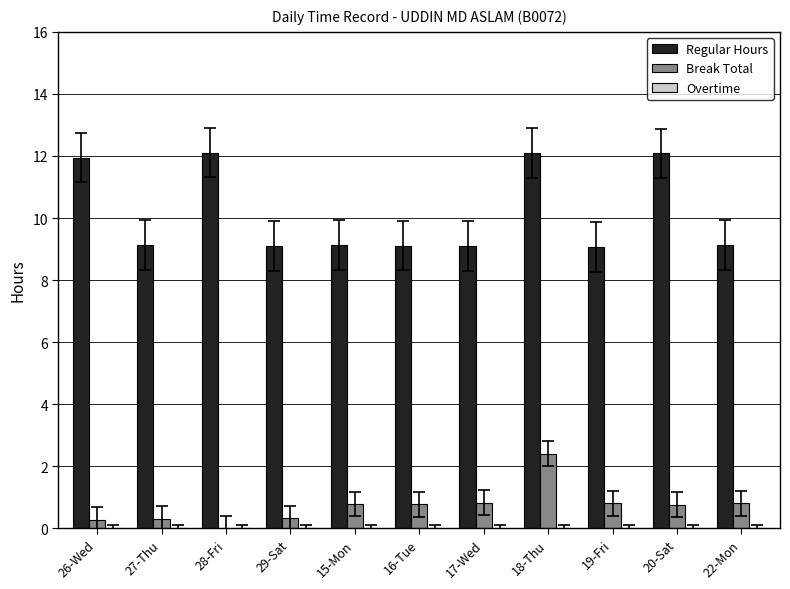

Which series changed the most between 29-Sat and 19-Fri?

Break Total